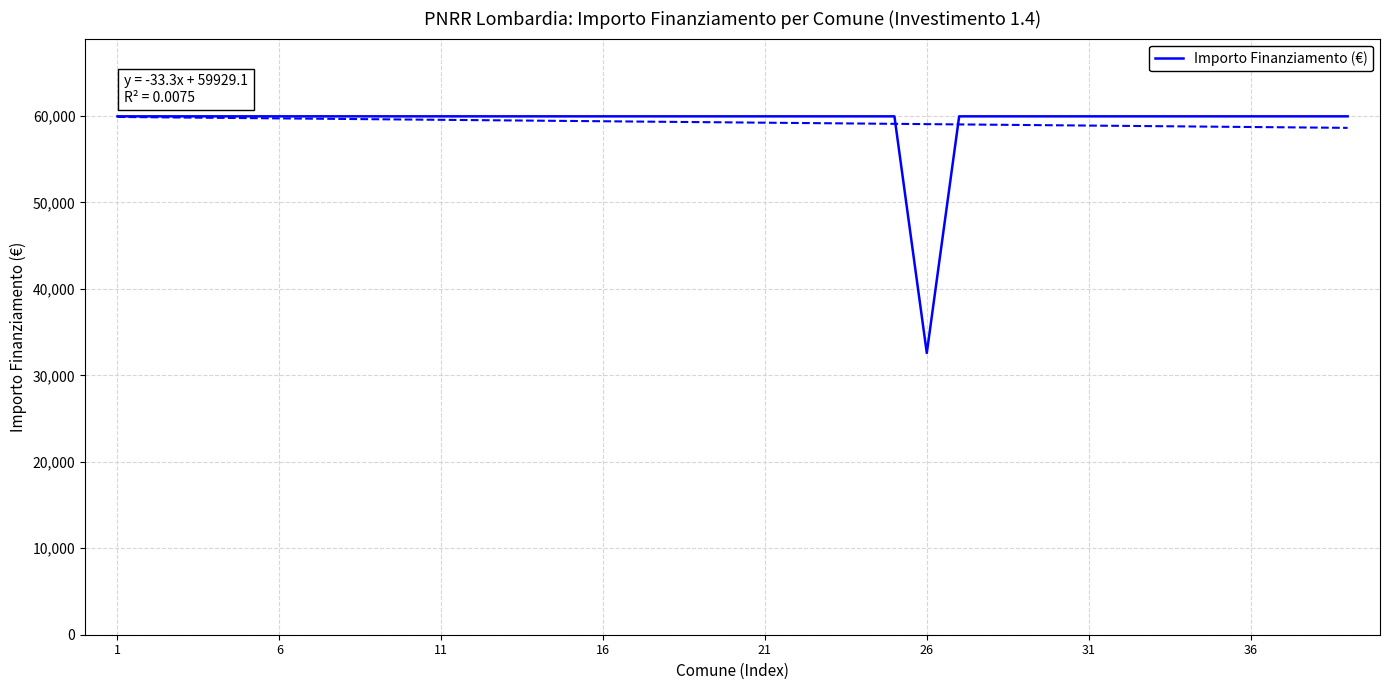

What is the maximum value for Importo Finanziamento (€)?

59966